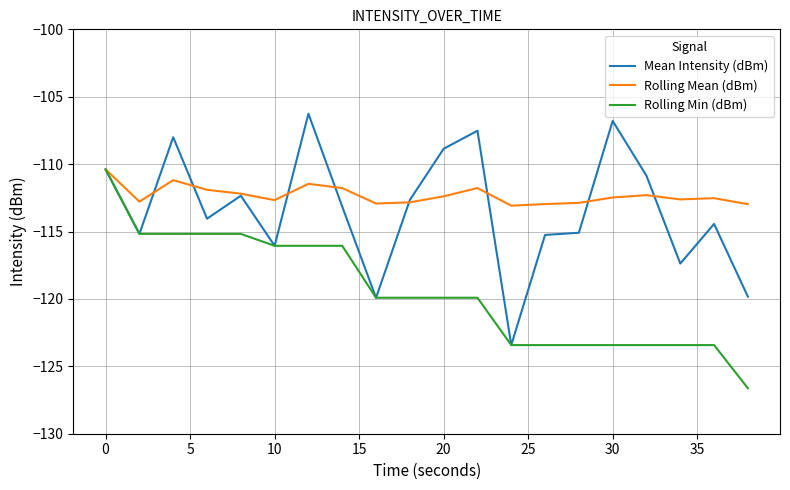

What is the maximum value for Mean Intensity (dBm)?

-106.3